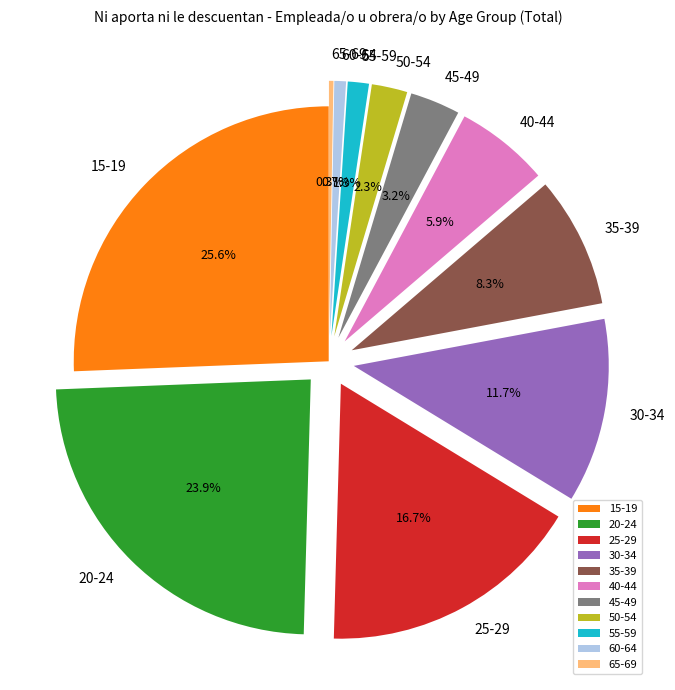

Which category has the biggest portion of the pie?

15-19